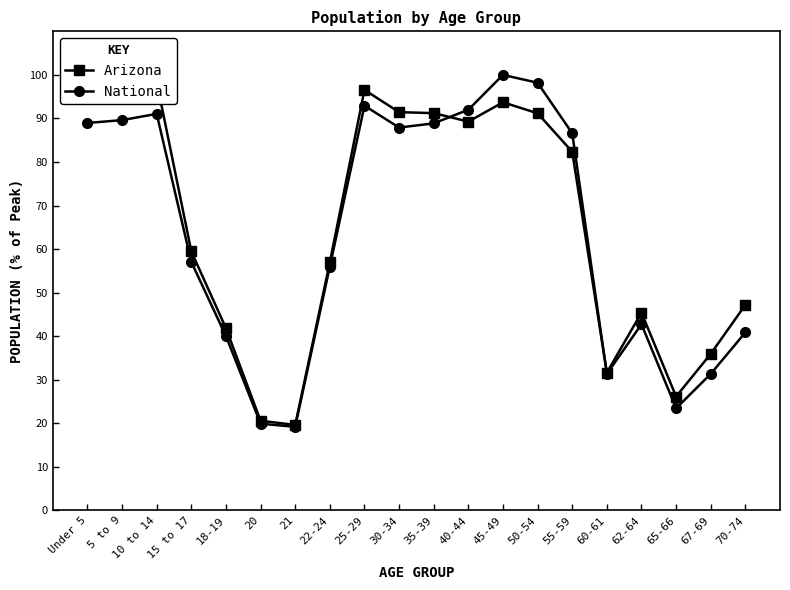

Which series ends up on top after the final intersection of National and Arizona?

Arizona